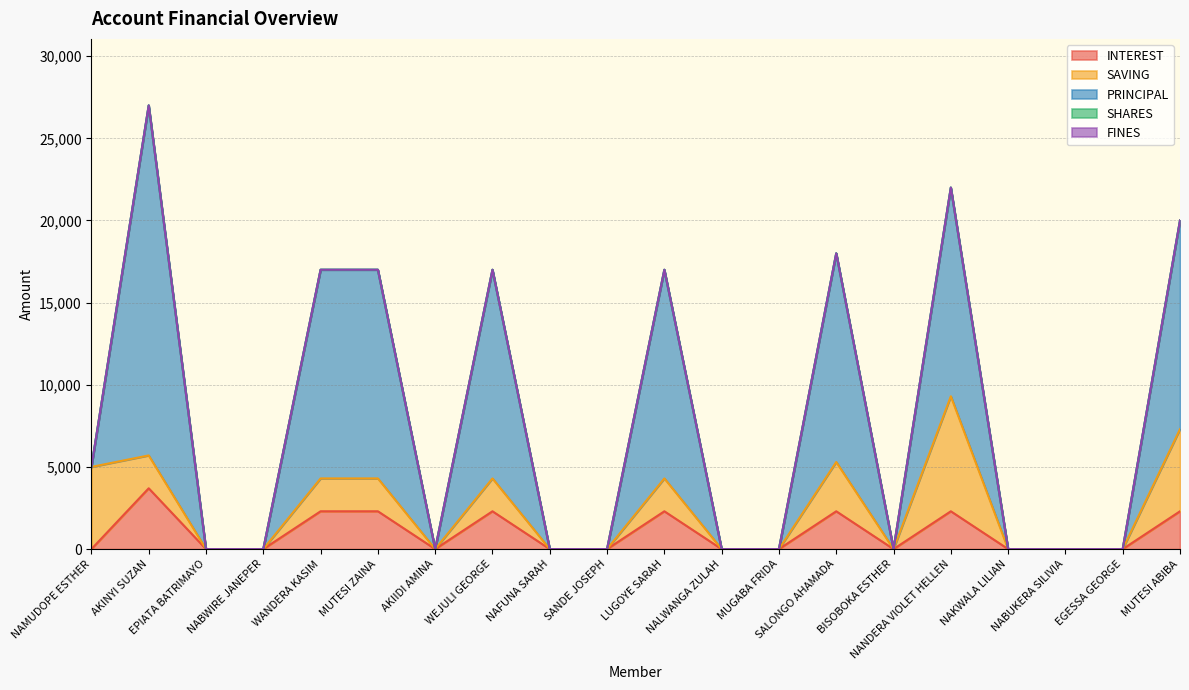

What position from the left is SALONGO AHAMADA?

14